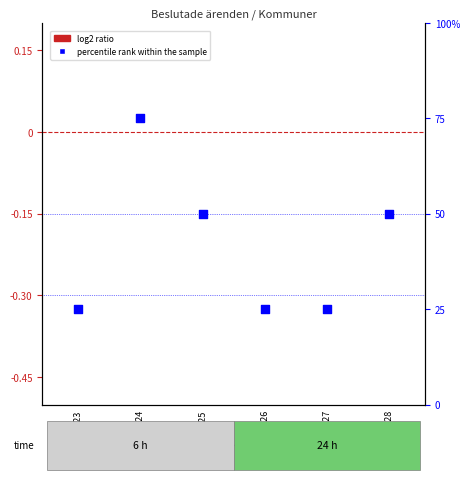

At how many categories does at least one series exceed 1?

6